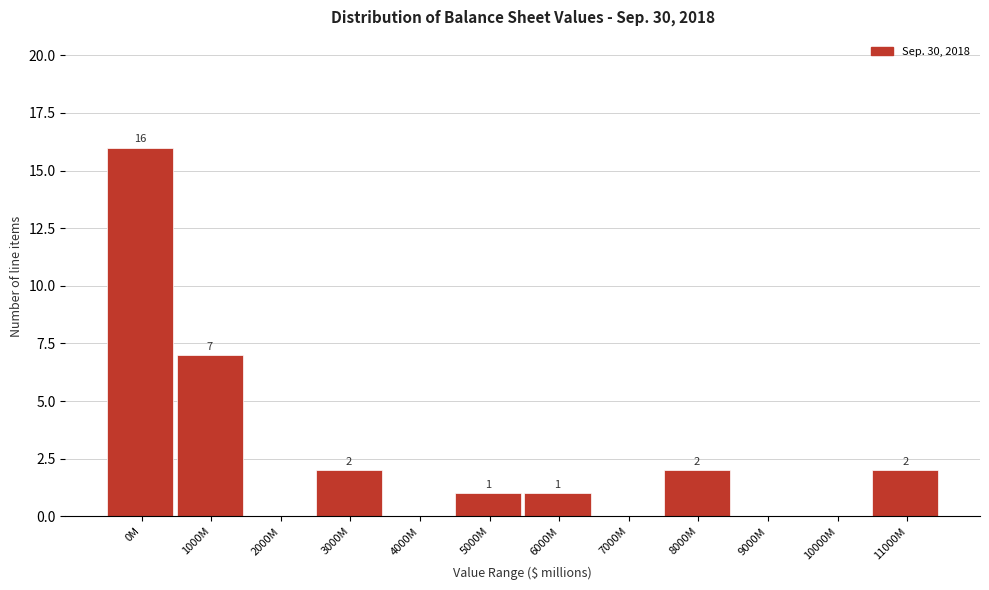

Reading left to right, transcribe all the data shown in this chart.

0M=16	1000M=7	2000M=0	3000M=2	4000M=0	5000M=1	6000M=1	7000M=0	8000M=2	9000M=0	10000M=0	11000M=2